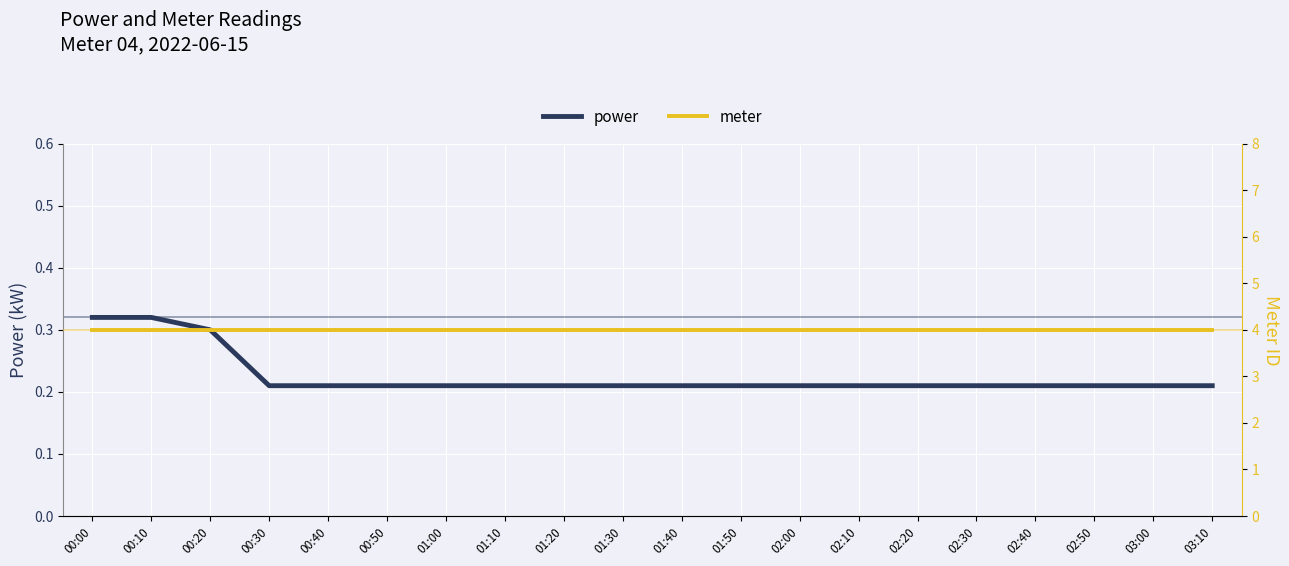

What is the label of the 13th point from the right?

01:10